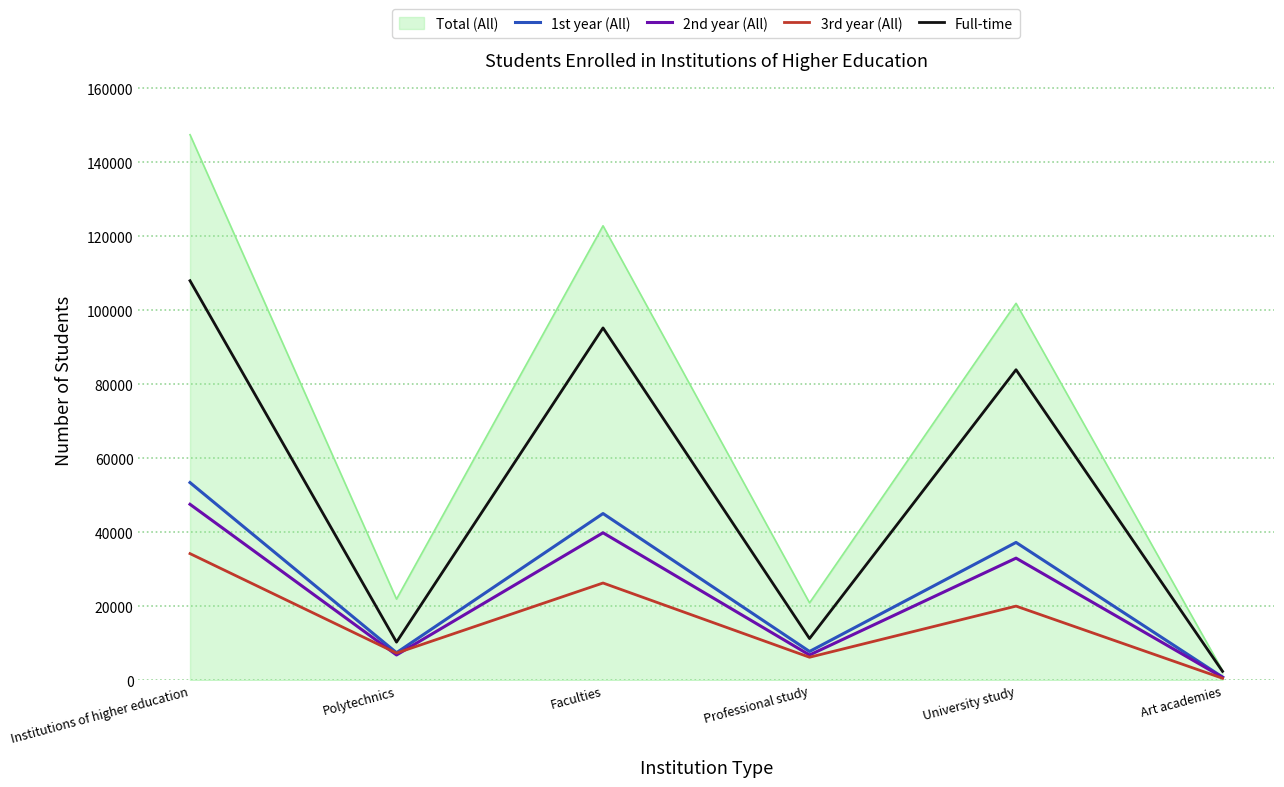

True or false: Full-time and 2nd year (All) cross at least once.

False